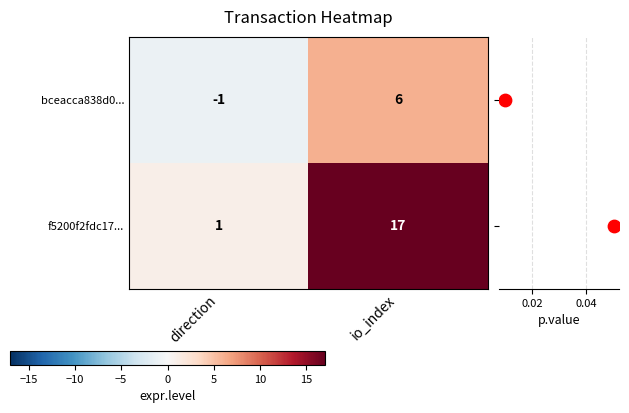

At which label is bceacca838d0... closest to 2?

direction